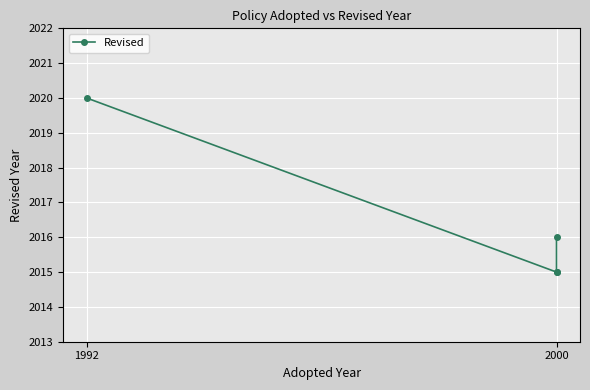

What position from the left is 1992?

1